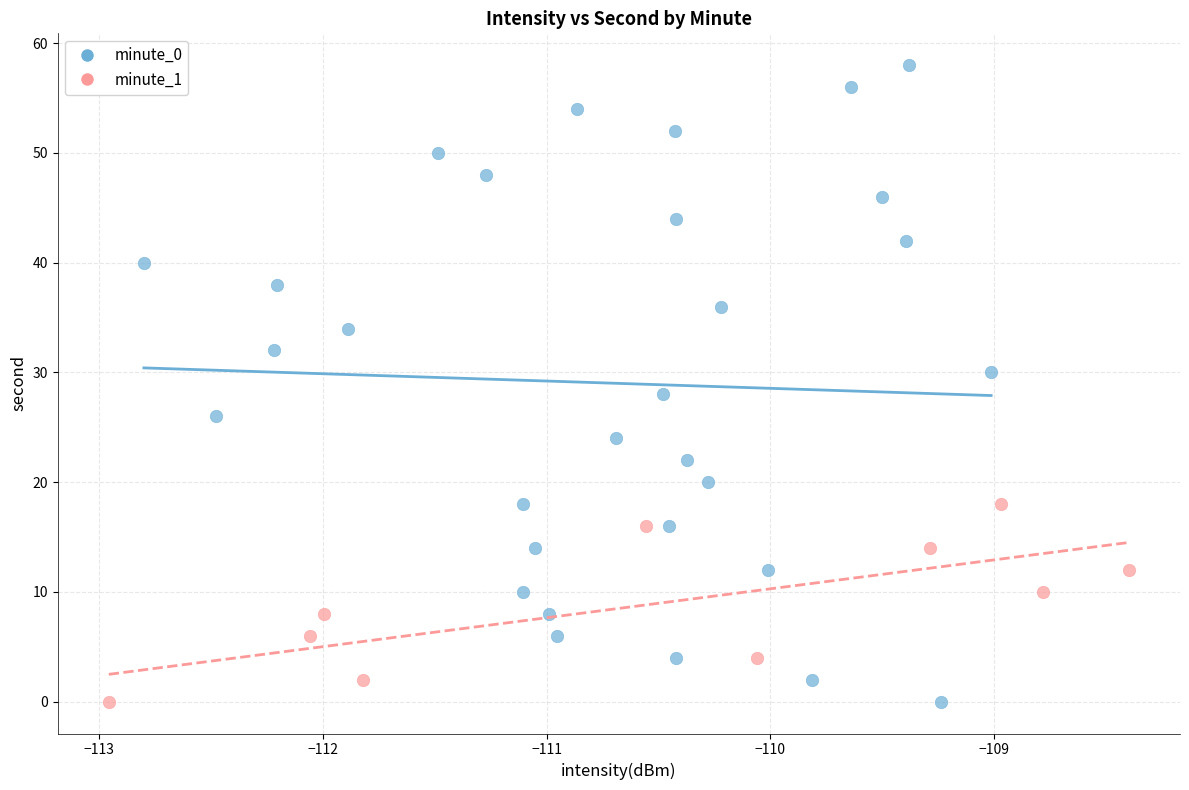

Which series reaches the maximum Y coordinate?

minute_0